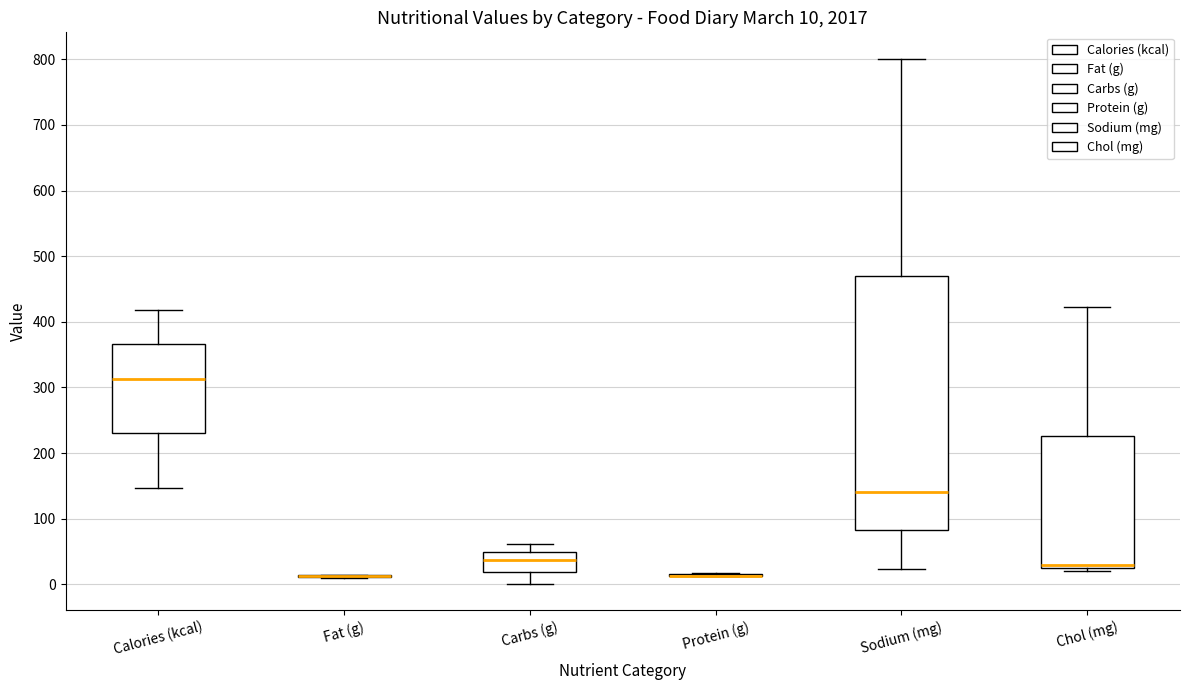

Which box is the tallest, from its lower edge to its upper edge?

Sodium (mg)